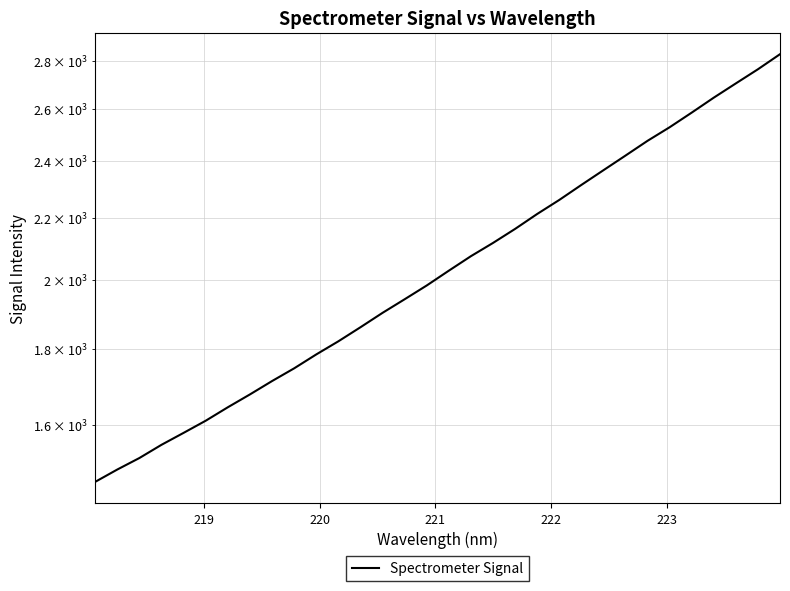

Count the number of categories in the chart.

32